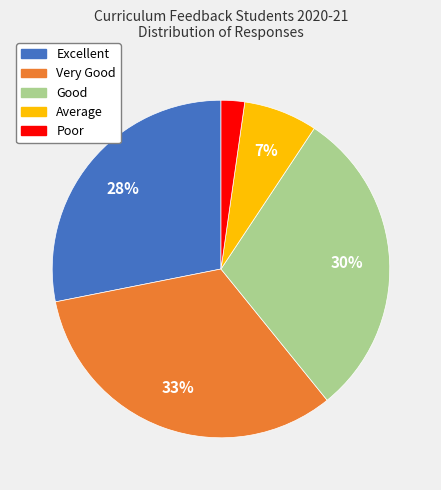

Count the number of slices in the pie.

5